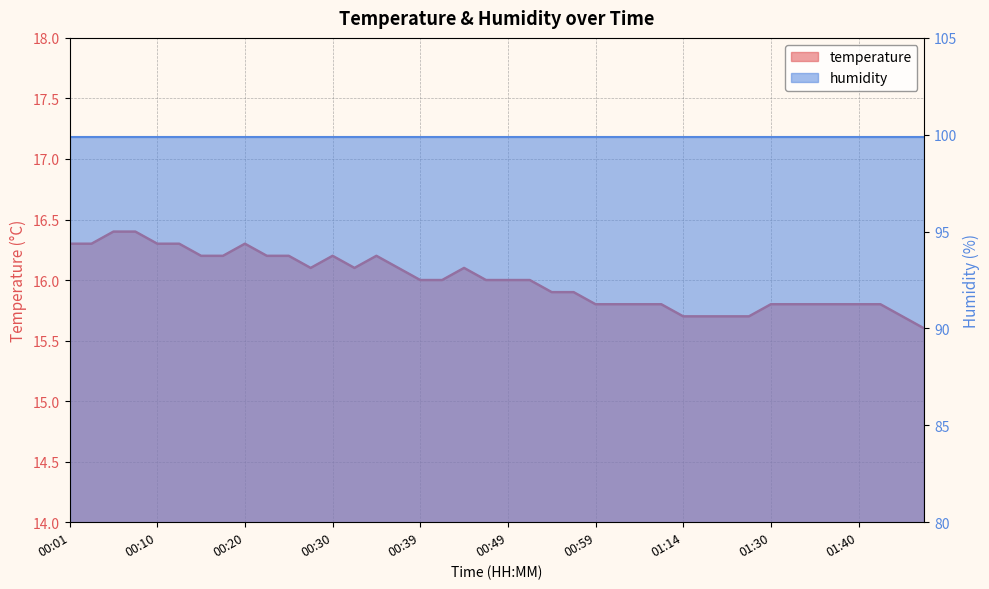

What is the label of the 3rd point from the left?

00:05